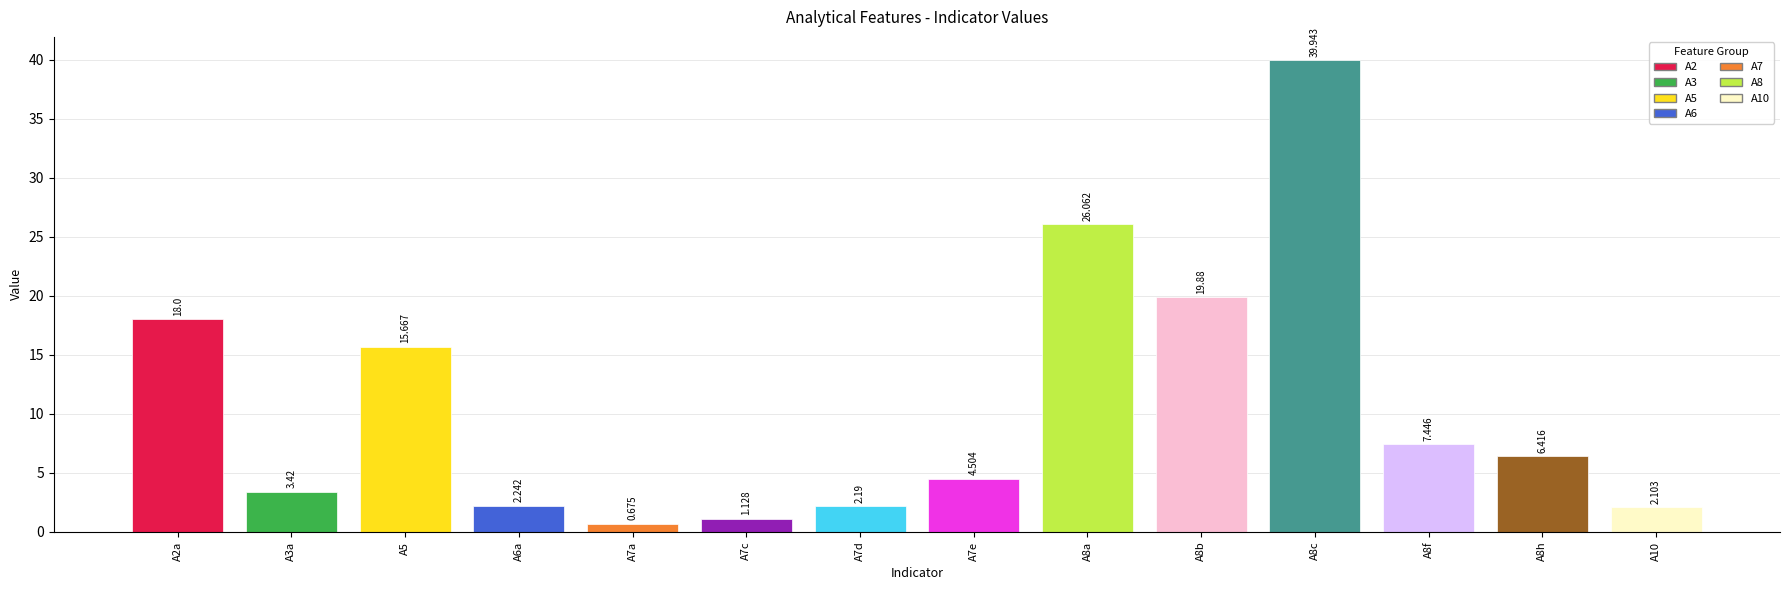

How many bars are there in total?

14